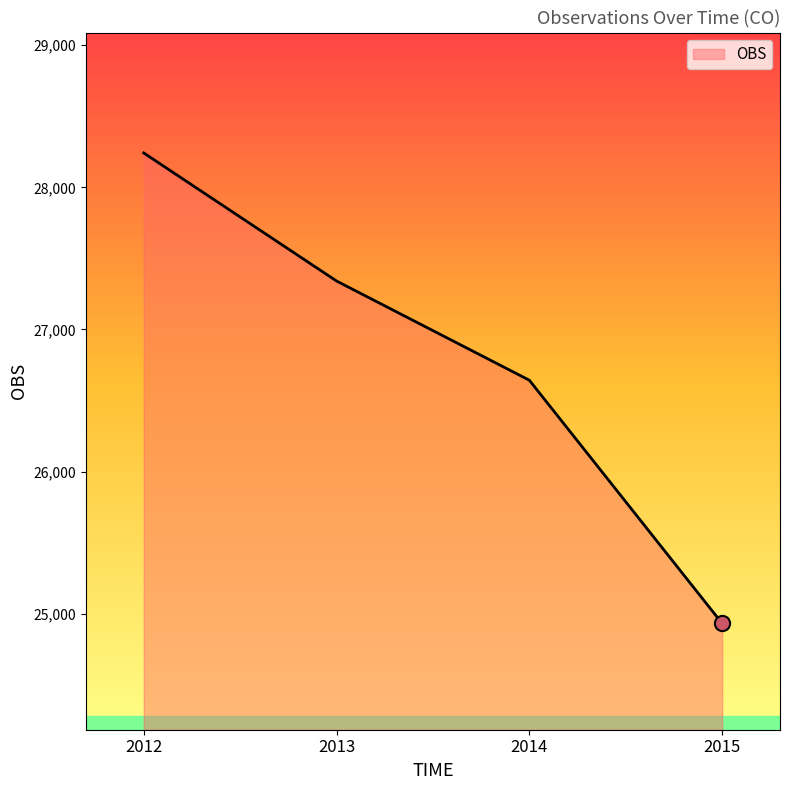

Between 2015 and 2012, which is larger?

2012